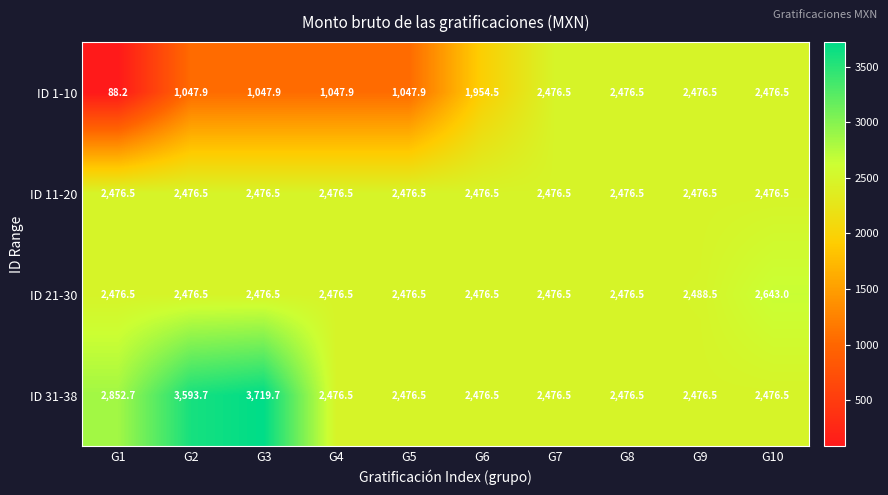

What is the spread (max minus min) of values at G6?

522.0